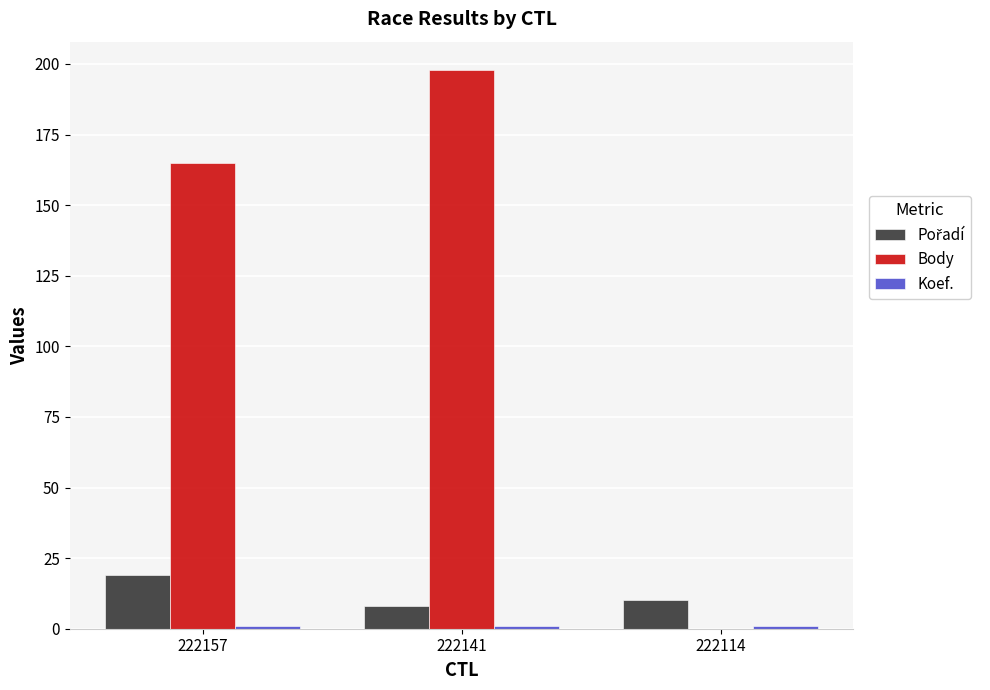

Which series has the largest total across all categories?

Body